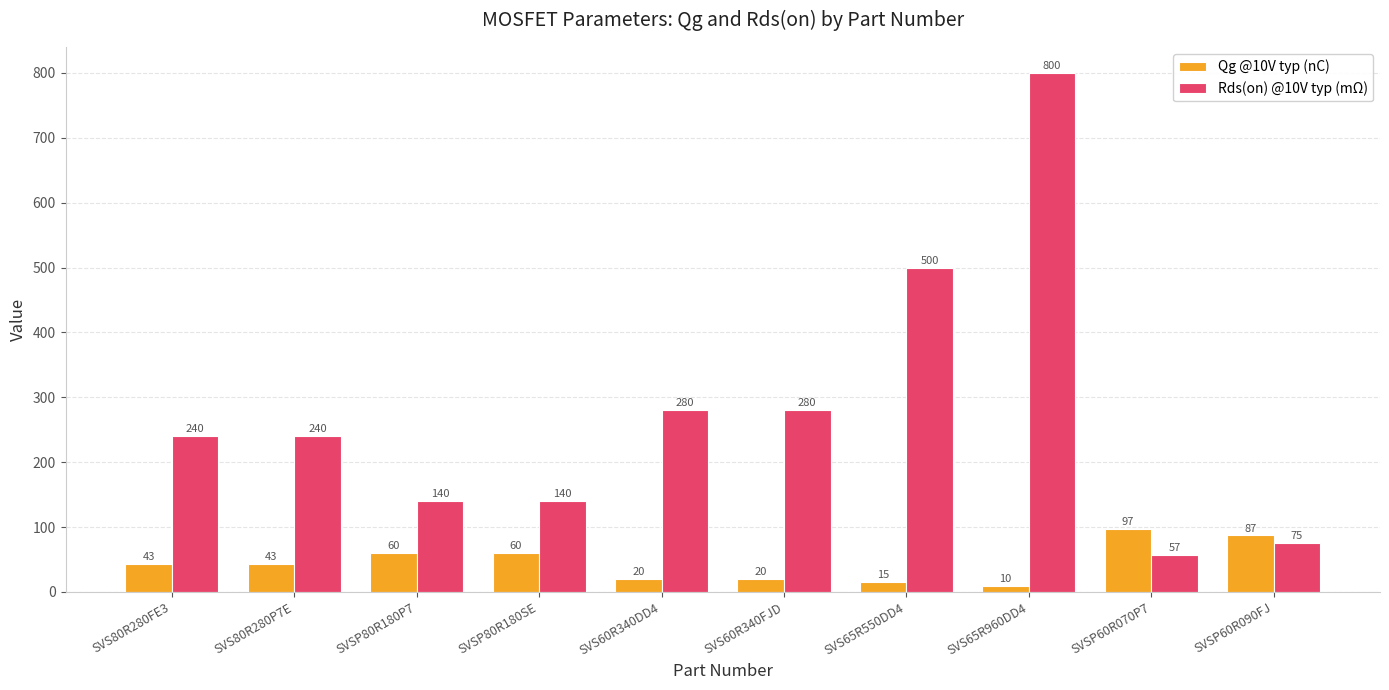

What are all the series names shown in the legend?

Qg @10V typ (nC), Rds(on) @10V typ (mΩ)